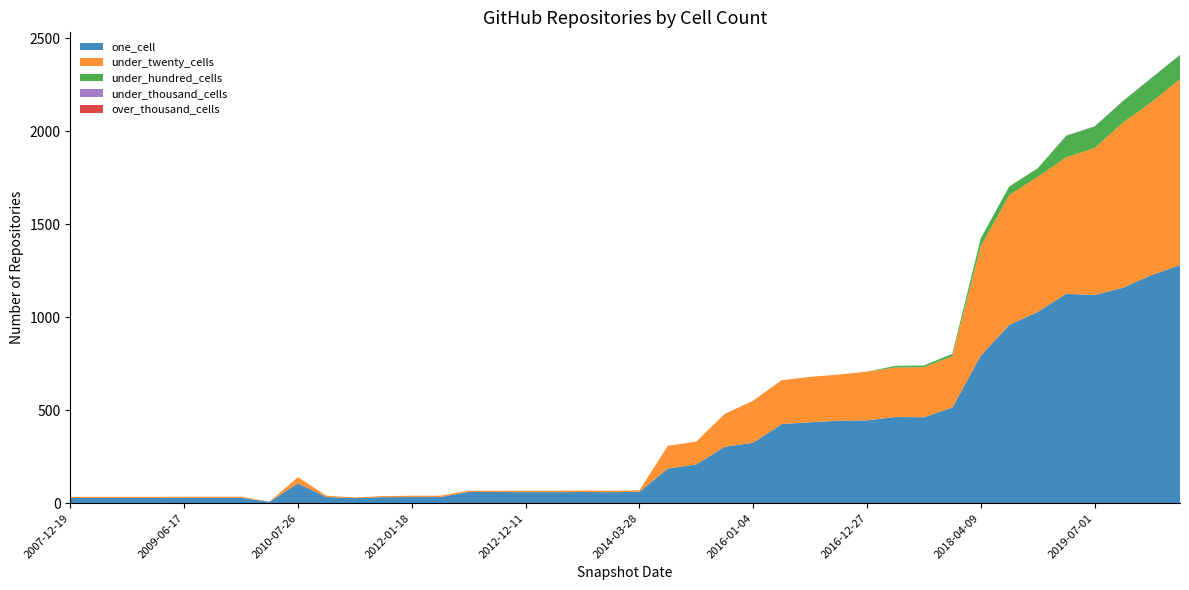

Reading left to right, extract all data points from this chart.

one_cell: 28	28	28	28	29	29	29	7	106	33	27	32	33	33	60	60	59	59	60	59	61	186	208	303	325	425	435	443	445	463	462	514	793	958	1028	1125	1119	1158	1226	1279
under_twenty_cells: 6	6	6	6	6	6	6	1	34	7	4	6	7	7	7	7	8	8	8	8	8	122	123	177	226	236	244	248	262	266	269	276	588	698	726	734	790	888	930	1000
under_hundred_cells: 0	0	0	0	0	0	0	0	0	0	0	0	0	0	0	0	0	0	0	0	0	0	0	0	0	0	0	0	0	9	9	13	43	46	46	115	115	115	129	129
under_thousand_cells: 0	0	0	0	0	0	0	0	0	0	0	0	0	0	0	0	0	0	0	0	0	0	0	0	0	0	0	0	0	0	0	0	0	0	0	2	2	2	2	2
over_thousand_cells: 0	0	0	0	0	0	0	0	0	0	0	0	0	0	0	0	0	0	0	0	0	0	0	0	0	0	0	0	0	0	0	0	0	0	0	0	0	0	0	0